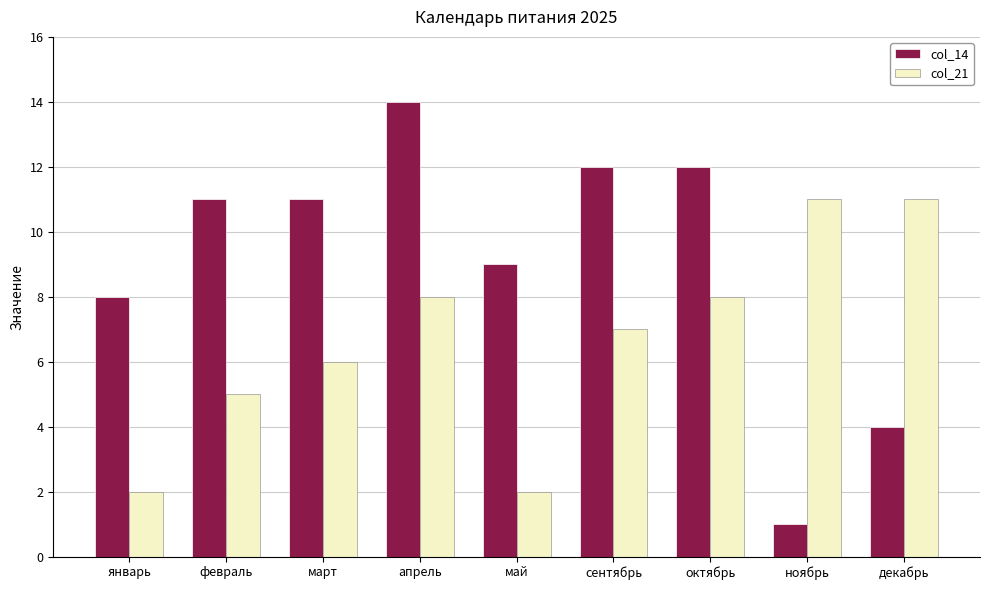

Which series changed the most between май and сентябрь?

col_21